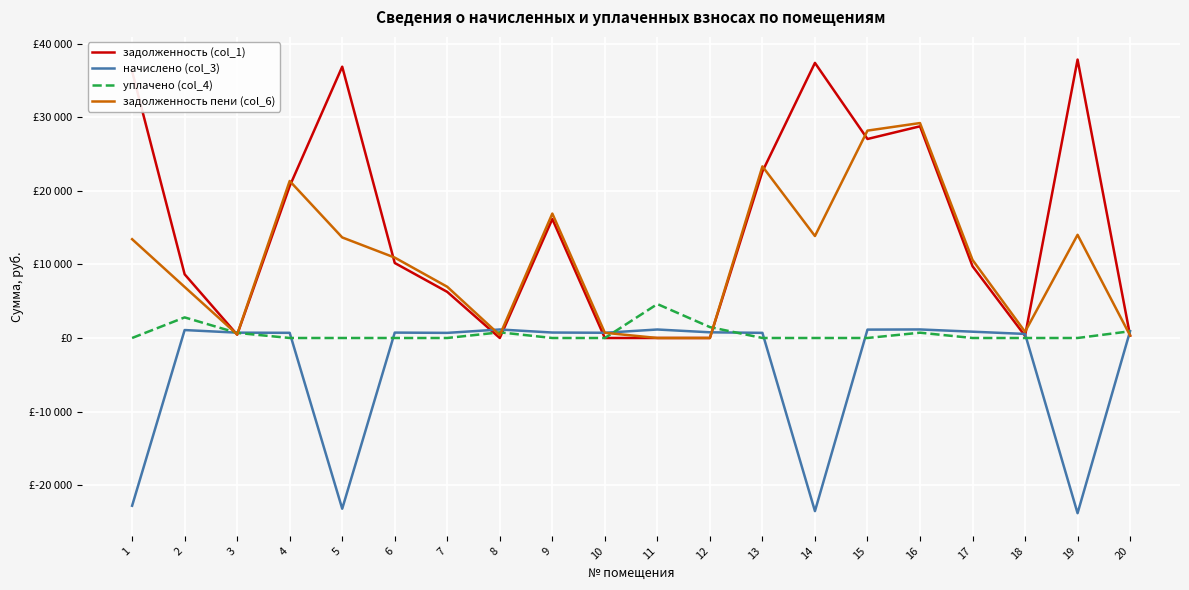

Reading left to right, list all the values displayed in this chart.

задолженность (col_1): 36235.6	8657.8	451.4	20642.0	36880.3	10195.1	6265.3	0.0	16173.1	0.0	0.0	0.0	22631.0	37396.1	27051.2	28777.0	9754.5	293.0	37847.5	314.3
начислено (col_3): -22805.4	1079.7	725.1	703.2	-23211.2	733.0	695.2	1155.4	741.0	709.1	1153.4	772.9	699.2	-23535.8	1139.4	1161.3	856.6	551.8	-23820.0	936.2
уплачено (col_4): 0.0	2800.0	693.1	0.0	0.0	0.0	0.0	770.0	0.0	0.0	4613.0	1482.0	0.0	0.0	0.0	720.0	0.0	0.0	0.0	913.9
задолженность пени (col_6): 13430.1	6937.5	483.4	21345.2	13669.1	10928.2	6960.5	385.4	16914.2	709.1	0.0	0.0	23330.2	13860.3	28190.7	29218.3	10611.0	844.8	14027.5	336.7